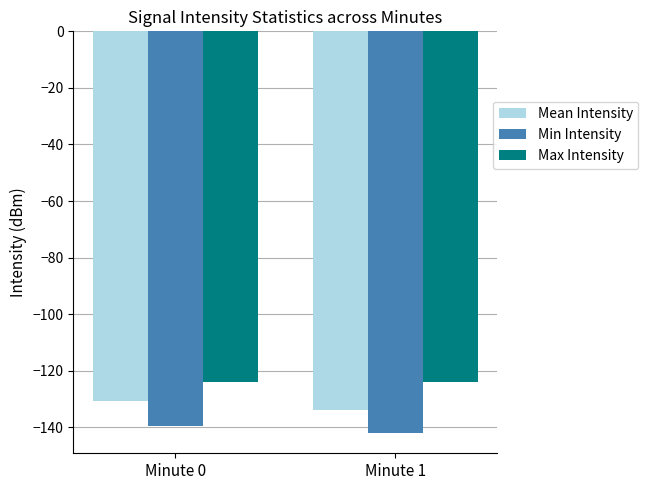

The Min Intensity series shows -49.0 at Minute 0. True or false?

False